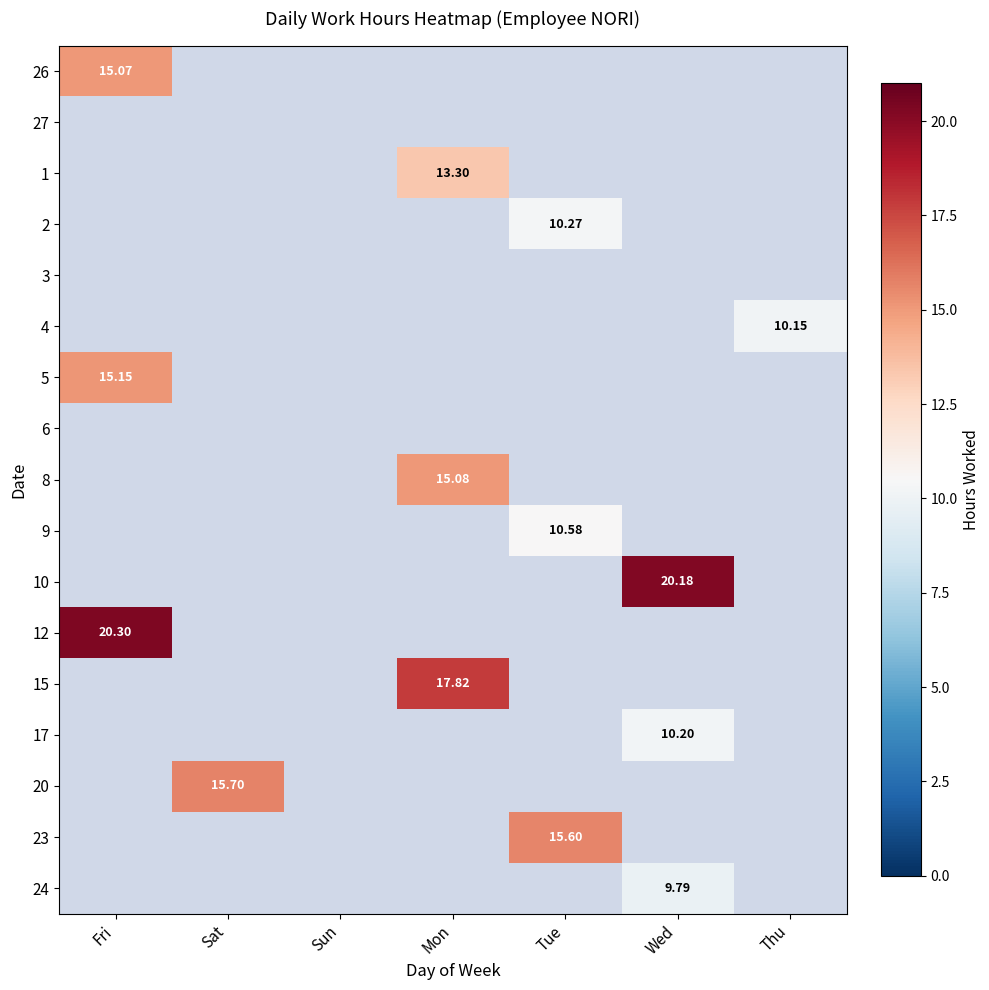

Which has a higher value, Fri or Mon?

Mon